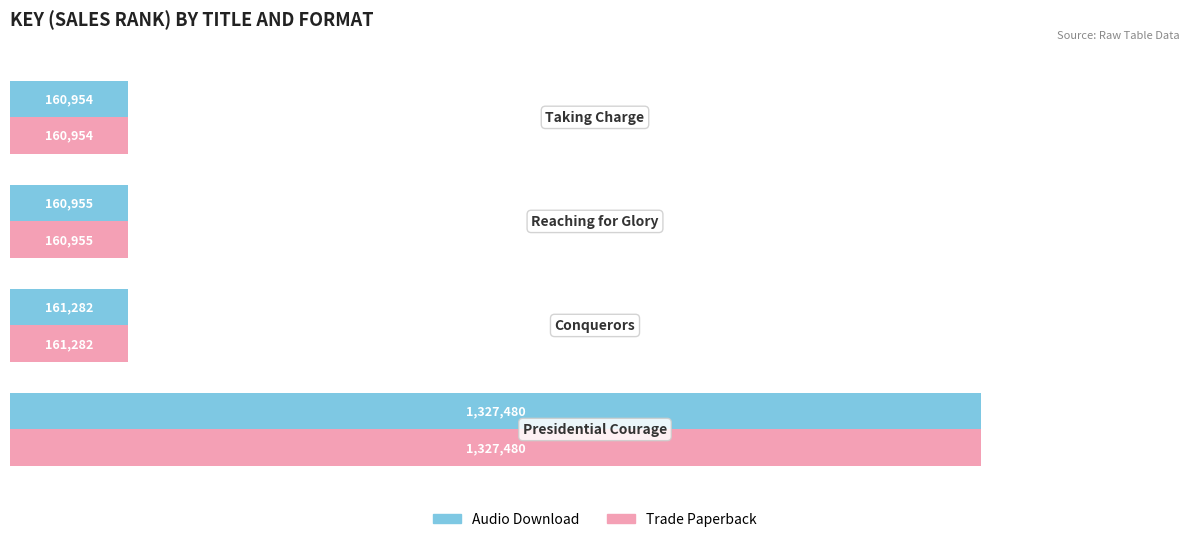

What are all the series names shown in the legend?

Audio Download, Trade Paperback